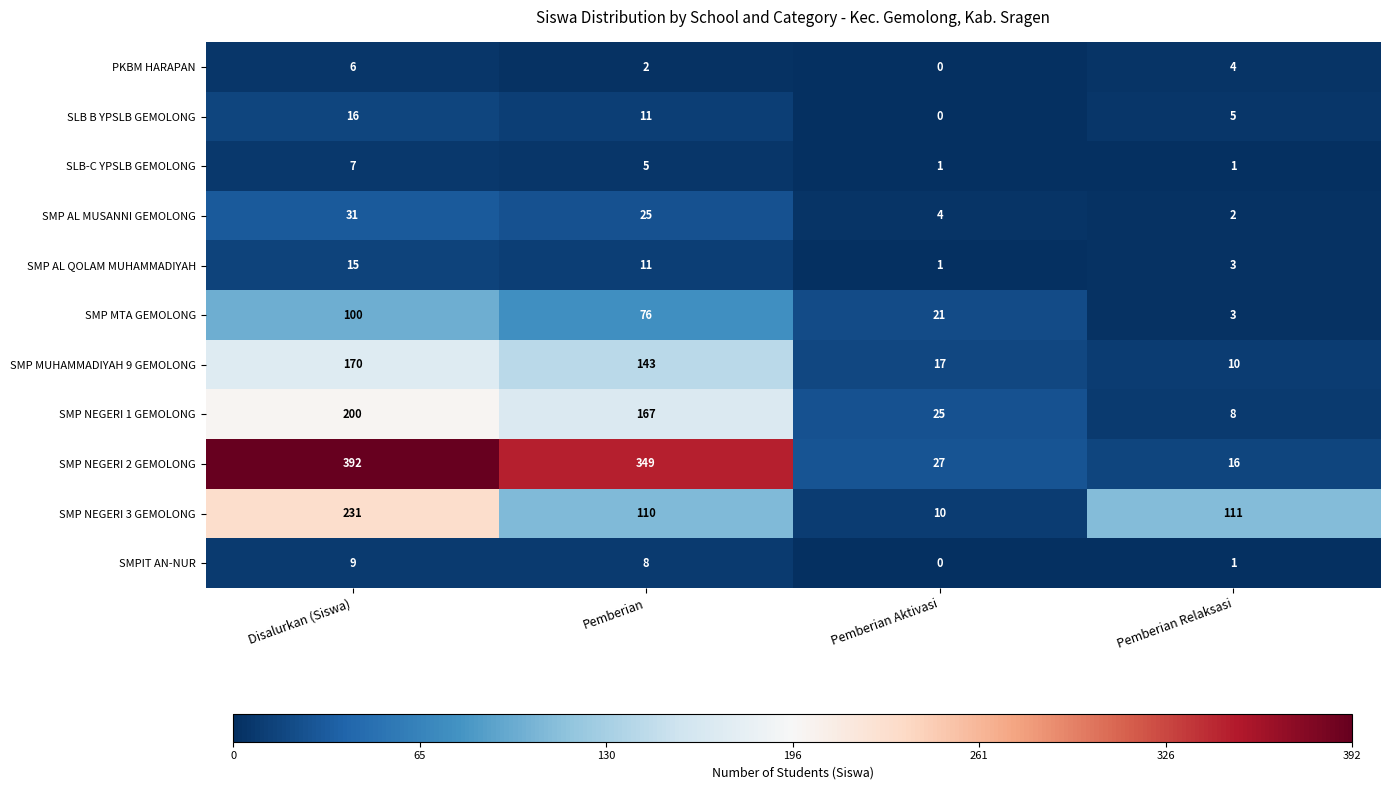

What is the difference between the second highest and minimum values in the SMP NEGERI 3 GEMOLONG series?

101